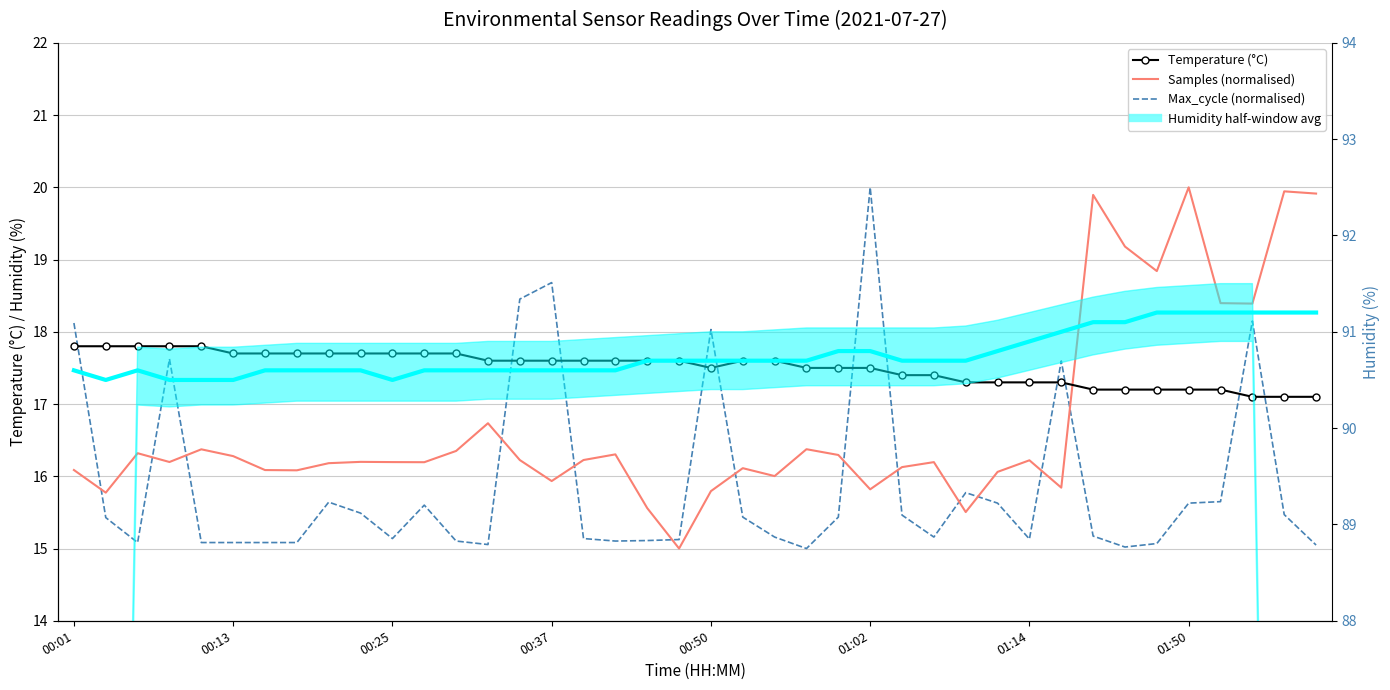

Between 00:50 and 16, which series saw the biggest shift?

Temperature (°C)